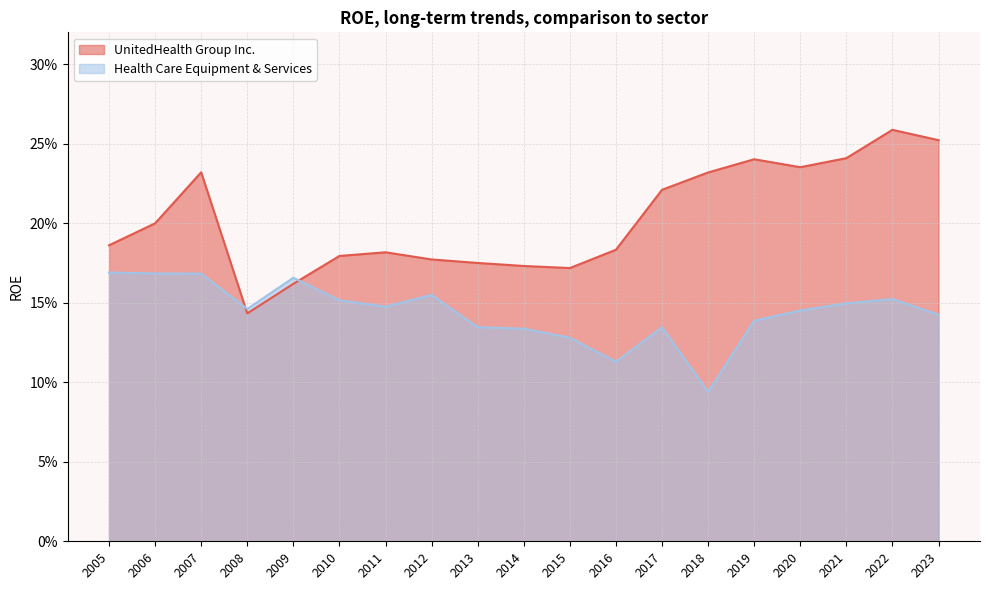

At 2013, list the series in order from smallest to largest.

Health Care Equipment & Services, UnitedHealth Group Inc.